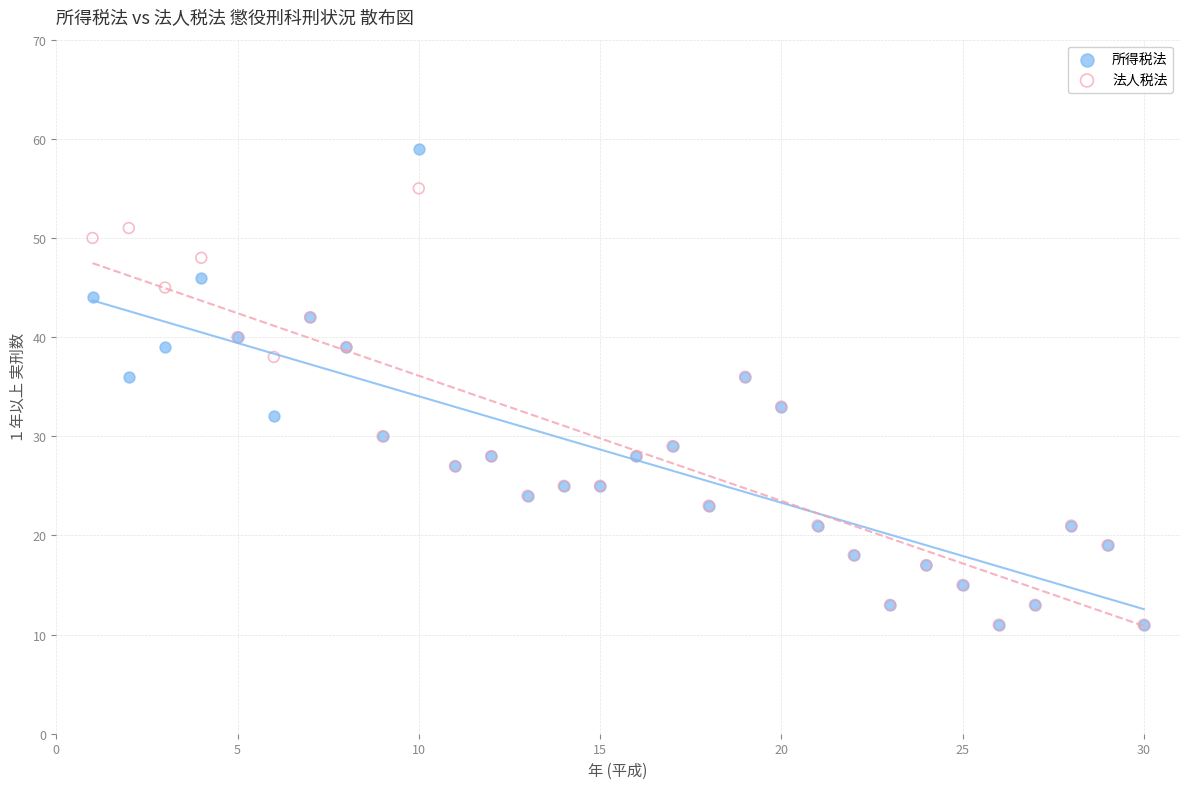

Which series has the widest spread of Y values?

所得税法